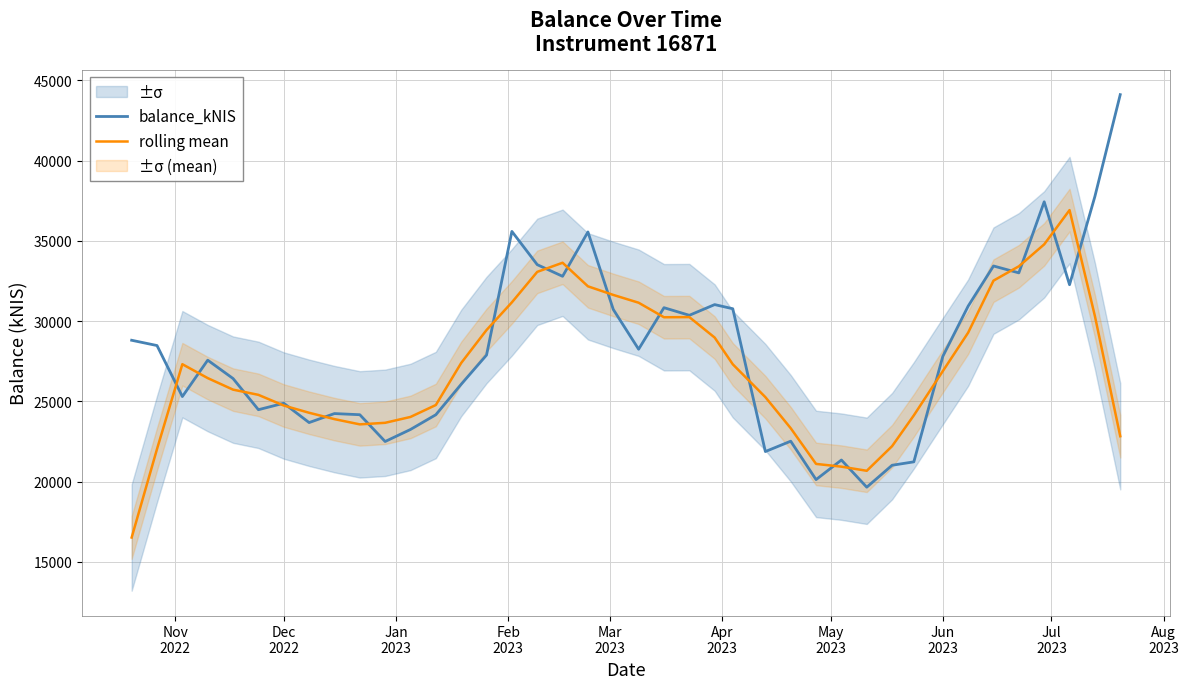

What is the highest value of the rolling mean series?

36921.2